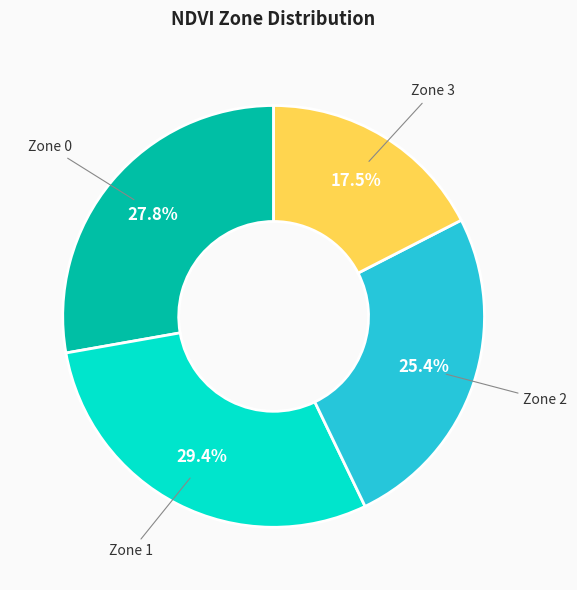

How many segments does this pie chart have?

4